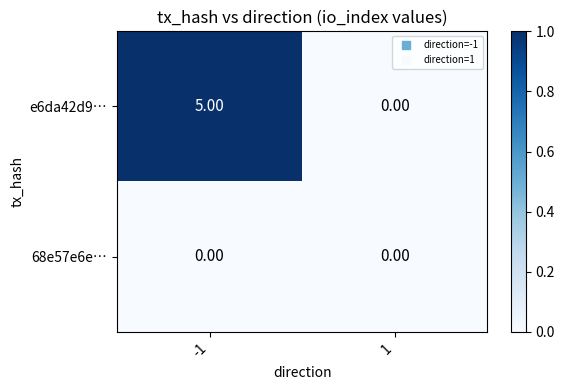

Rank the series by their average value, from lowest to highest.

68e57e6e…, e6da42d9…